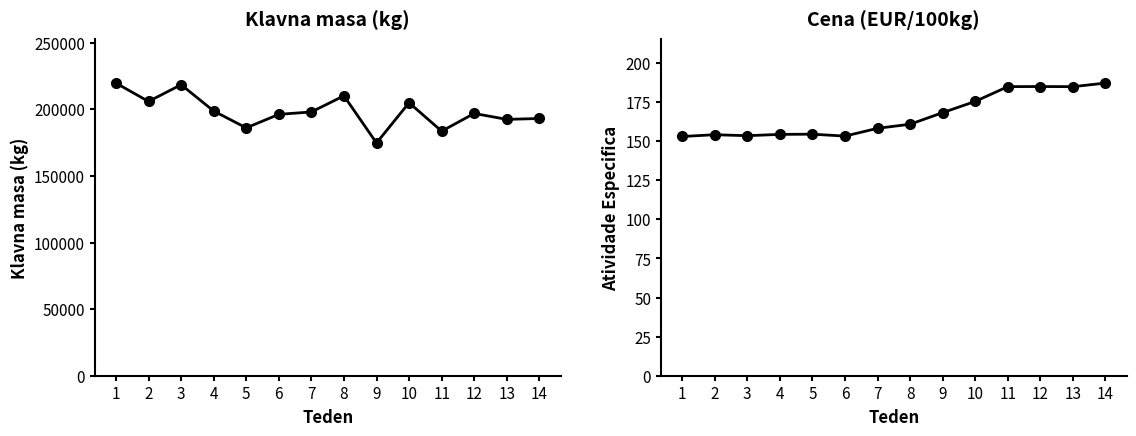

What is the greatest value displayed?

219671.0